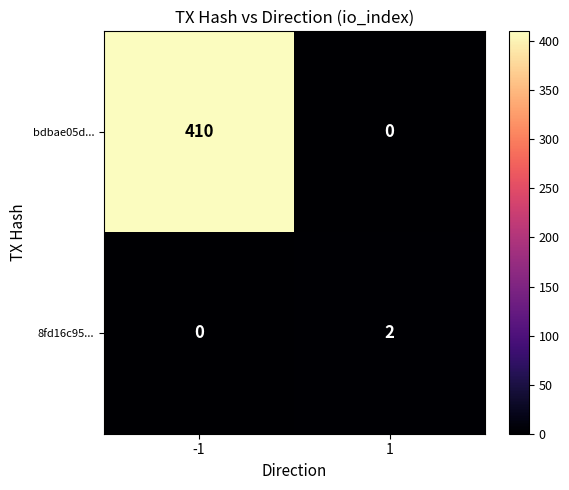

What is the highest value of the bdbae05d... series?

410